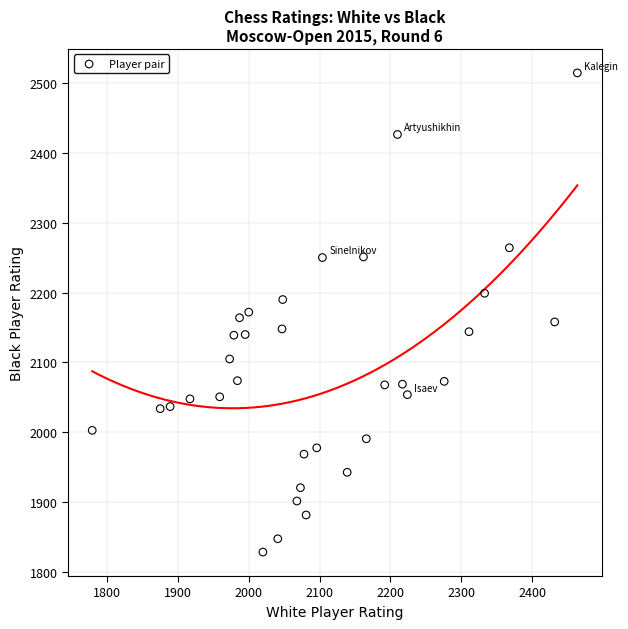

What is the range of Y values (max minus min)?

685